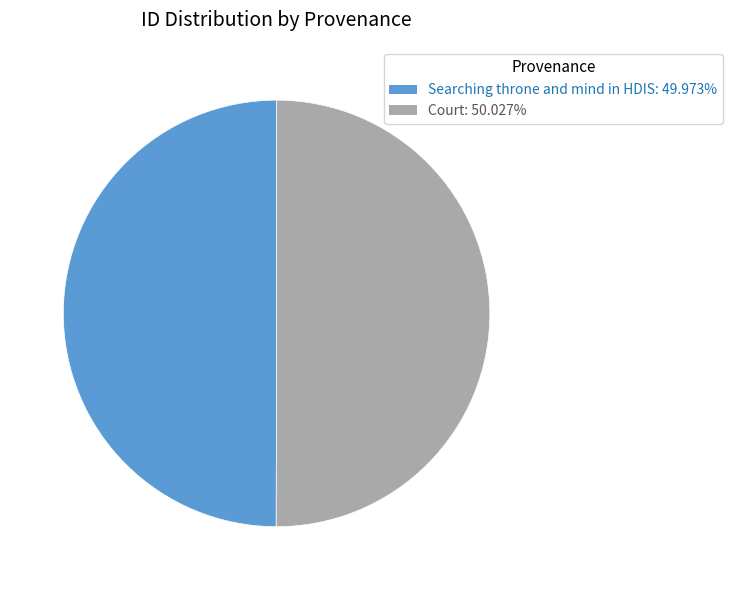

What is the ratio of the value at Searching throne and mind in HDIS to the value at Court?

1.0